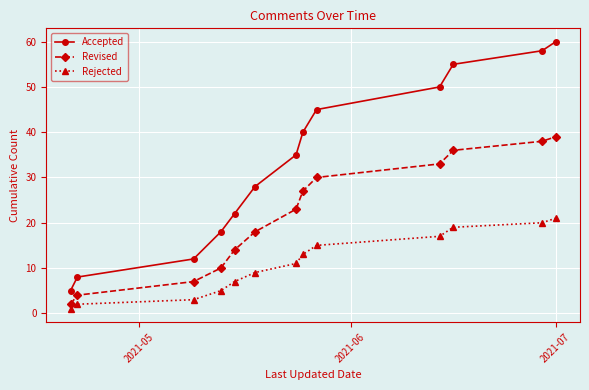

What is the maximum value for Accepted?

60